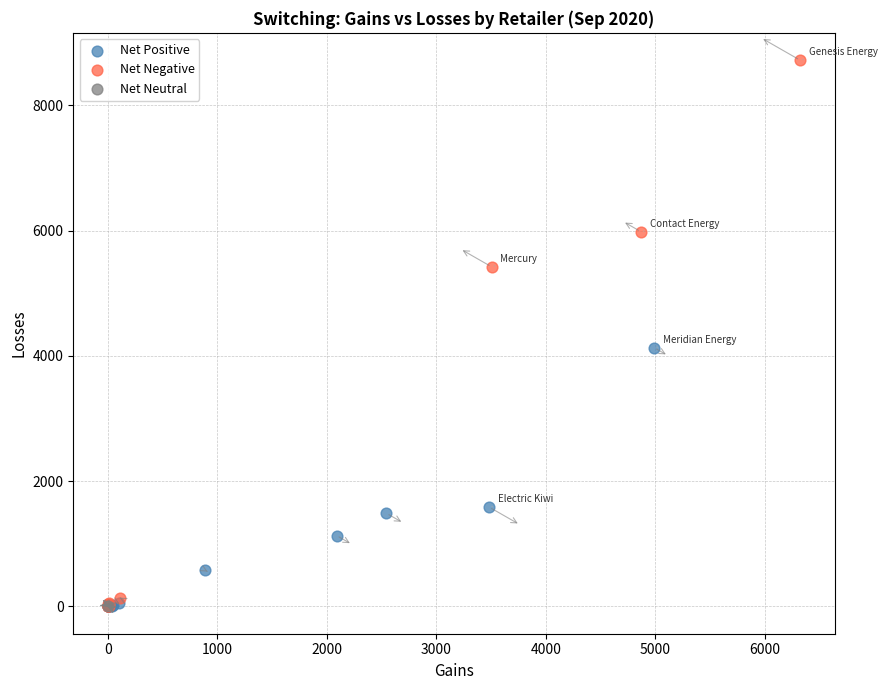

What are all the series names shown in the legend?

Net Positive, Net Negative, Net Neutral